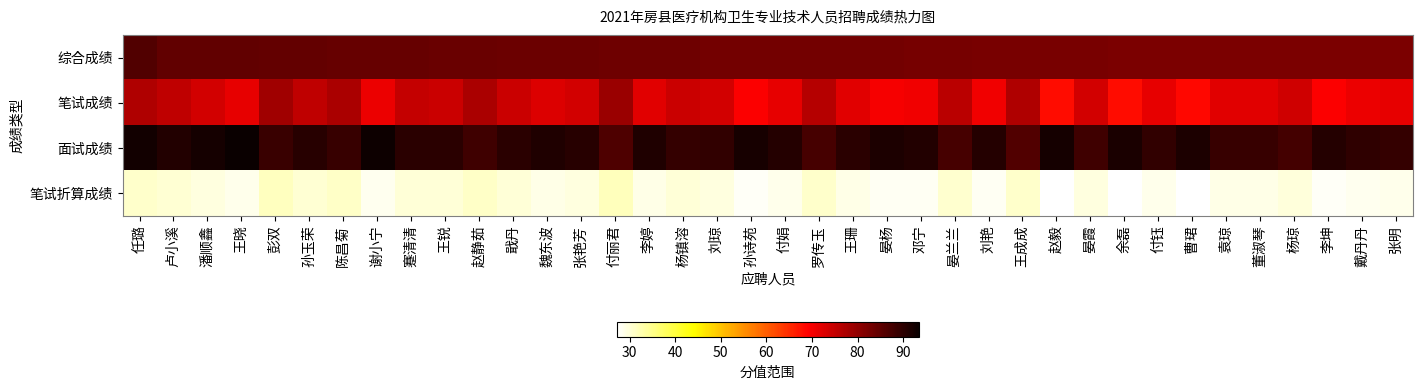

Reading left to right, extract all data points from this chart.

综合成绩: 任璐=86.3	卢小溪=84.8	潘顺鑫=84.7	王晓=84.6	彭双=84.6	孙玉荣=84.5	陈昌菊=84.3	谢小宁=84.2	蹇清清=84.1	王锐=84.0	赵静茹=83.9	戢丹=83.8	魏东波=83.8	张艳芳=83.6	付丽君=83.6	李婷=83.5	杨镇溶=83.3	刘琼=83.0	孙诗苑=83.0	付娟=83.0	罗传玉=82.9	王珊=82.9	晏杨=82.8	邓宁=82.7	晏兰兰=82.7	刘艳=82.5	王成成=82.5	赵毅=82.5	晏霞=82.3	余磊=82.3	付钰=82.2	曹珺=82.2	袁琼=82.2	董淑琴=82.2	杨琼=82.2	李坤=82.2	戴丹丹=82.1	张明=82.1
笔试成绩: 任璐=77.0	卢小溪=75.5	潘顺鑫=73.5	王晓=71.5	彭双=78.5	孙玉荣=75.5	陈昌菊=77.5	谢小宁=71.0	蹇清清=75.0	王锐=74.5	赵静茹=77.5	戢丹=74.5	魏东波=72.5	张艳芳=73.5	付丽君=79.0	李婷=72.0	杨镇溶=74.5	刘琼=73.5	孙诗苑=69.5	付娟=71.5	罗传玉=76.5	王珊=72.0	晏杨=70.0	邓宁=70.5	晏兰兰=76.0	刘艳=70.5	王成成=77.0	赵毅=68.0	晏霞=73.5	余磊=68.0	付钰=71.5	曹珺=68.5	袁琼=72.0	董淑琴=72.0	杨琼=74.0	李坤=69.5	戴丹丹=71.0	张明=71.5
面试成绩: 任璐=92.6	卢小溪=90.9	潘顺鑫=92.2	王晓=93.4	彭双=88.6	孙玉荣=90.5	陈昌菊=88.8	谢小宁=93.0	蹇清清=90.2	王锐=90.3	赵静茹=88.2	戢丹=90.0	魏东波=91.3	张艳芳=90.4	付丽君=86.6	李婷=91.2	杨镇溶=89.2	刘琼=89.4	孙诗苑=92.0	付娟=90.6	罗传玉=87.2	王珊=90.1	晏杨=91.4	邓宁=90.9	晏兰兰=87.2	刘艳=90.6	王成成=86.2	赵毅=92.2	晏霞=88.2	余磊=91.8	付钰=89.4	曹珺=91.4	袁琼=89.0	董淑琴=89.0	杨琼=87.6	李坤=90.6	戴丹丹=89.6	张明=89.2
笔试折算成绩: 任璐=30.8	卢小溪=30.2	潘顺鑫=29.4	王晓=28.6	彭双=31.4	孙玉荣=30.2	陈昌菊=31.0	谢小宁=28.4	蹇清清=30.0	王锐=29.8	赵静茹=31.0	戢丹=29.8	魏东波=29.0	张艳芳=29.4	付丽君=31.6	李婷=28.8	杨镇溶=29.8	刘琼=29.4	孙诗苑=27.8	付娟=28.6	罗传玉=30.6	王珊=28.8	晏杨=28.0	邓宁=28.2	晏兰兰=30.4	刘艳=28.2	王成成=30.8	赵毅=27.2	晏霞=29.4	余磊=27.2	付钰=28.6	曹珺=27.4	袁琼=28.8	董淑琴=28.8	杨琼=29.6	李坤=27.8	戴丹丹=28.4	张明=28.6